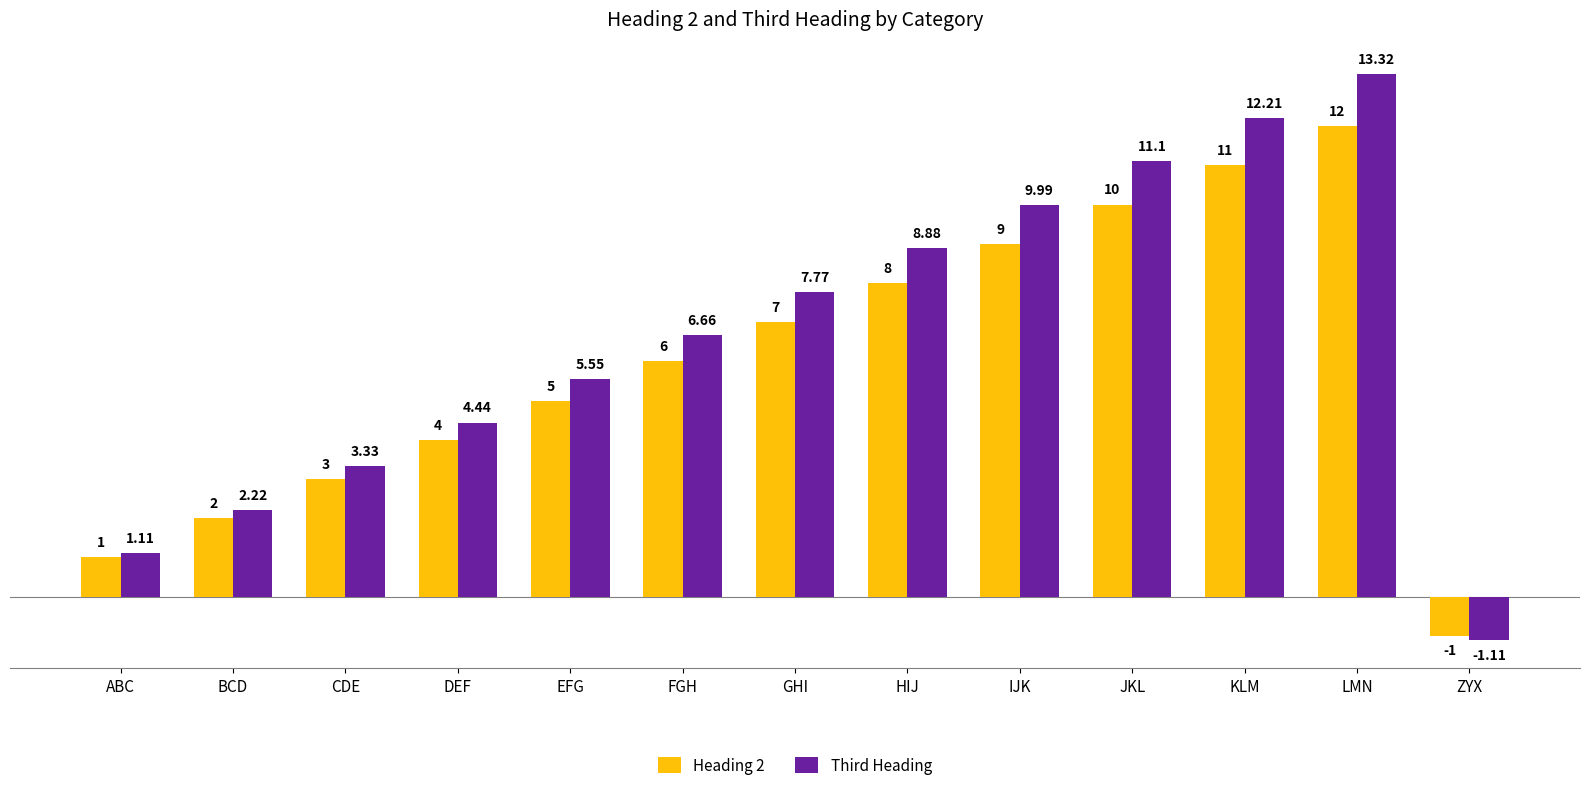

Which category has the highest value in the Heading 2 series?

LMN